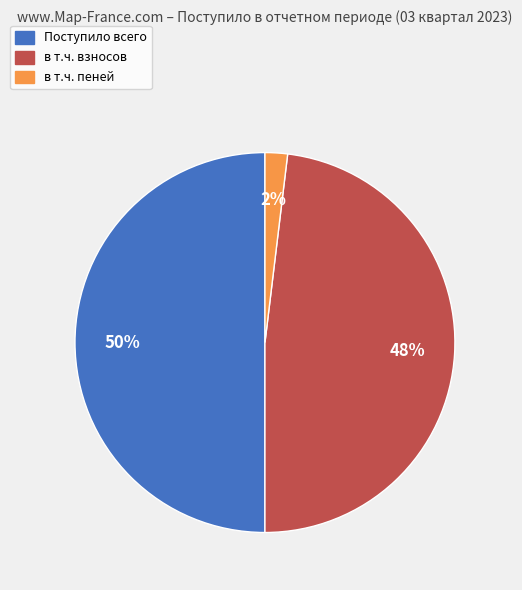

To the nearest percent, what is the average slice percentage?

33%